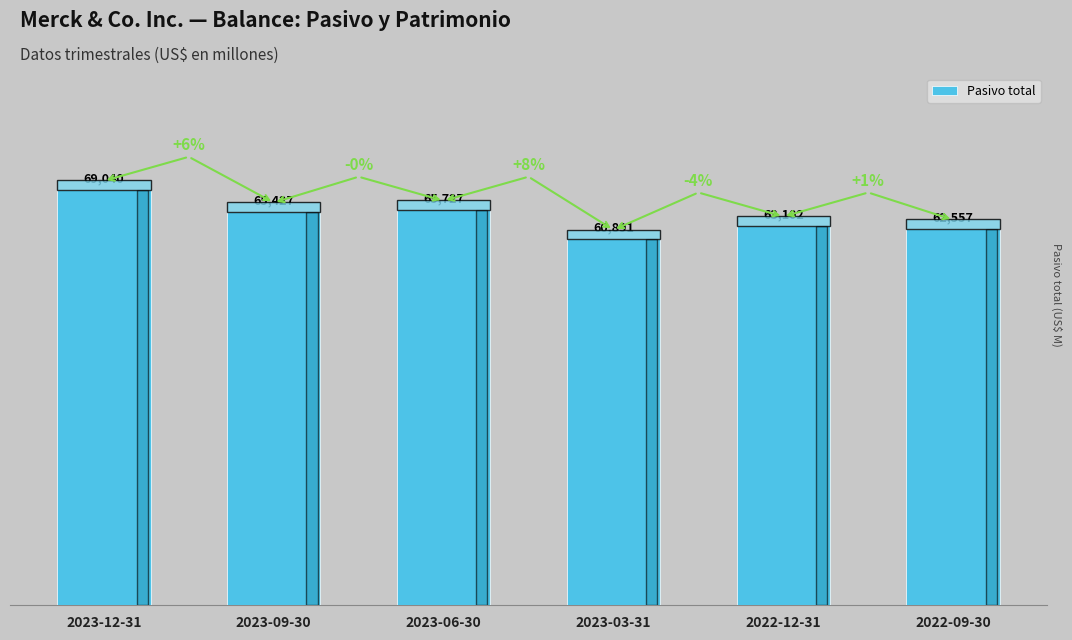

What value does the data have at 2023-12-31, to the nearest 100?

69000